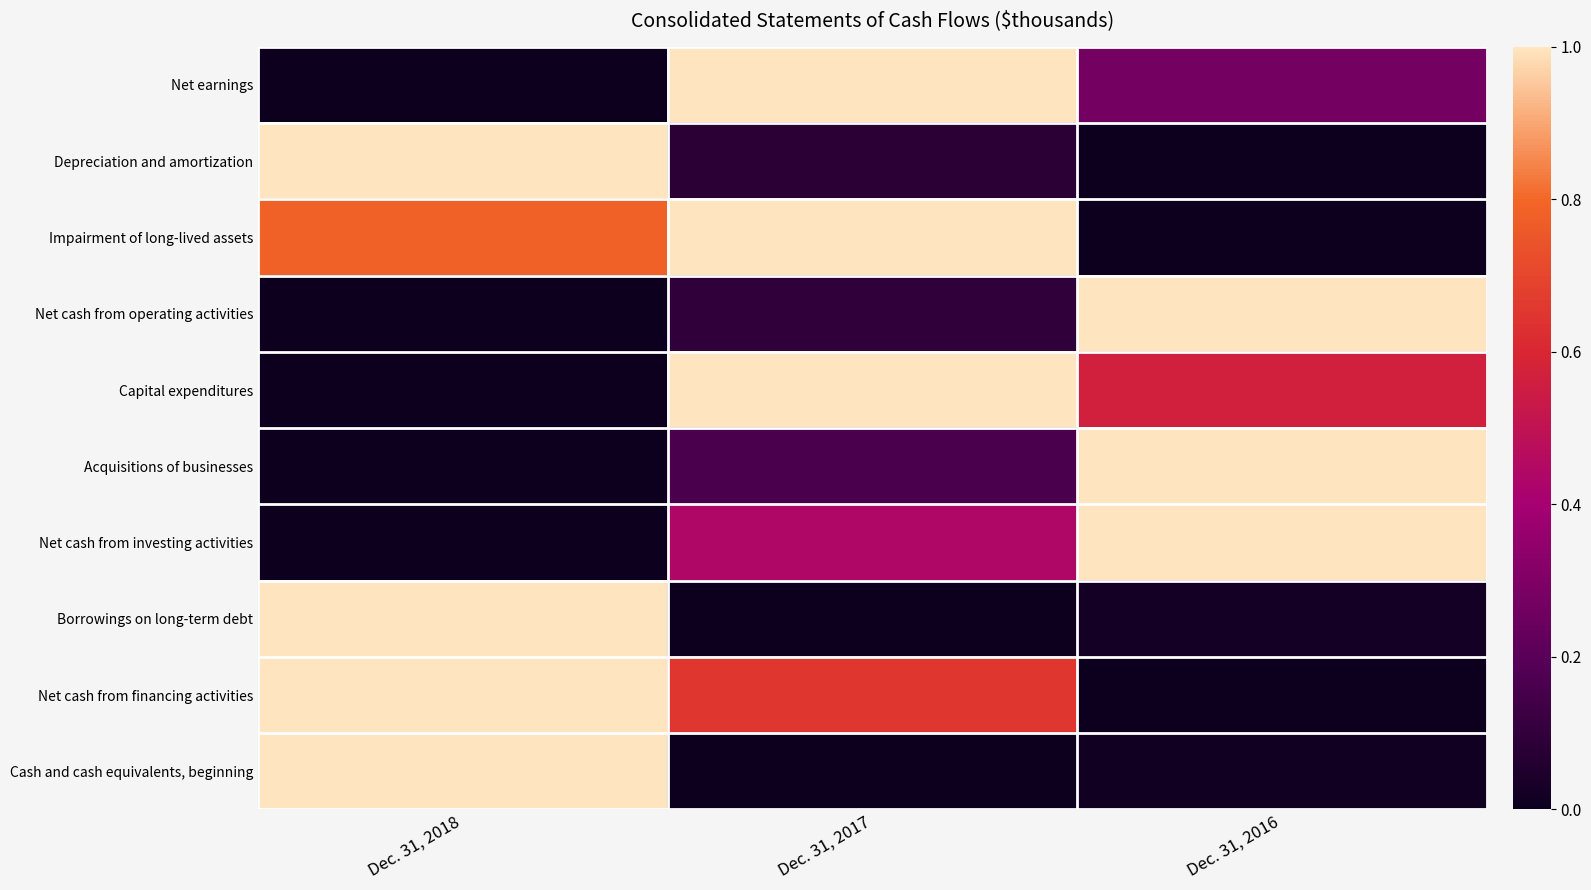

Which series has the largest range (max minus min)?

Net earnings